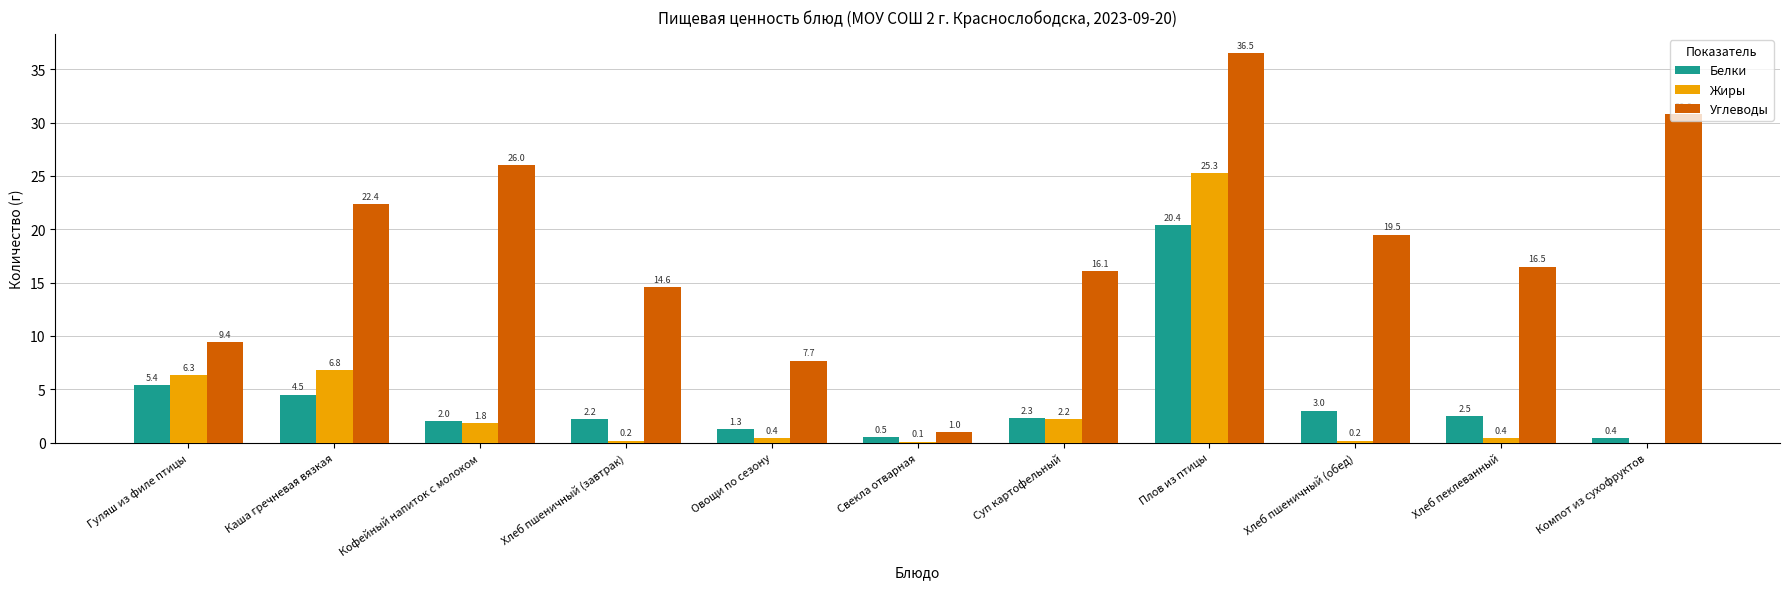

Reading left to right, list all the values displayed in this chart.

Белки: 5.4	4.5	2.0	2.2	1.3	0.5	2.3	20.4	3.0	2.5	0.4
Жиры: 6.3	6.8	1.8	0.2	0.4	0.1	2.2	25.3	0.2	0.4	0.0
Углеводы: 9.4	22.4	26.0	14.6	7.7	1.0	16.1	36.5	19.5	16.5	30.8